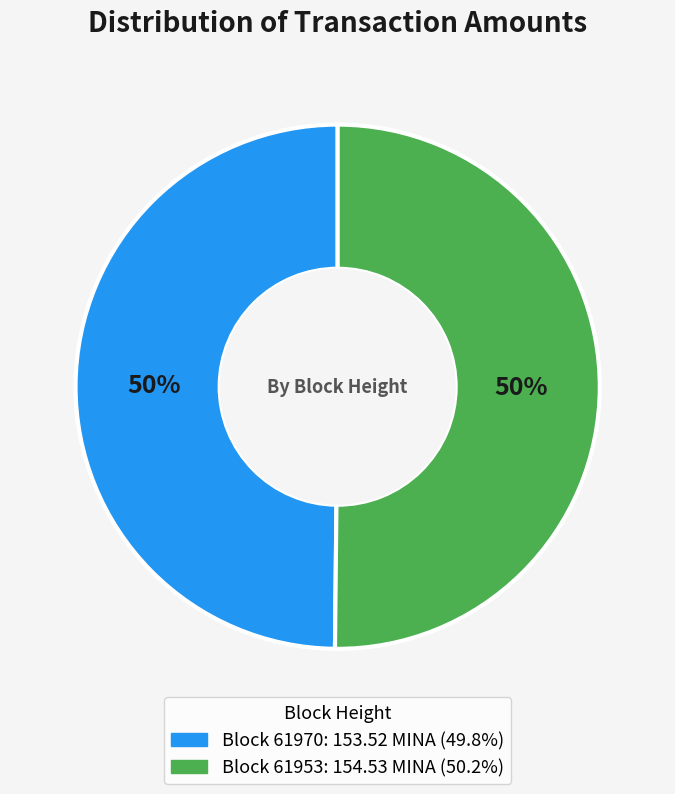

How many slices are in this pie chart?

2